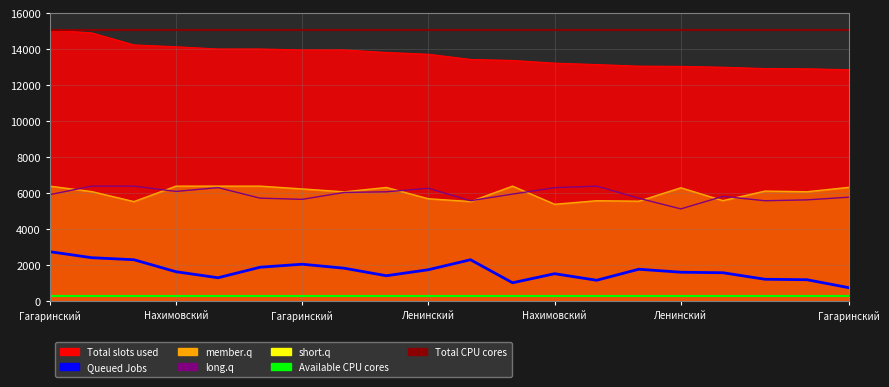

At which category does the chart reach its peak across all series?

Гагаринский